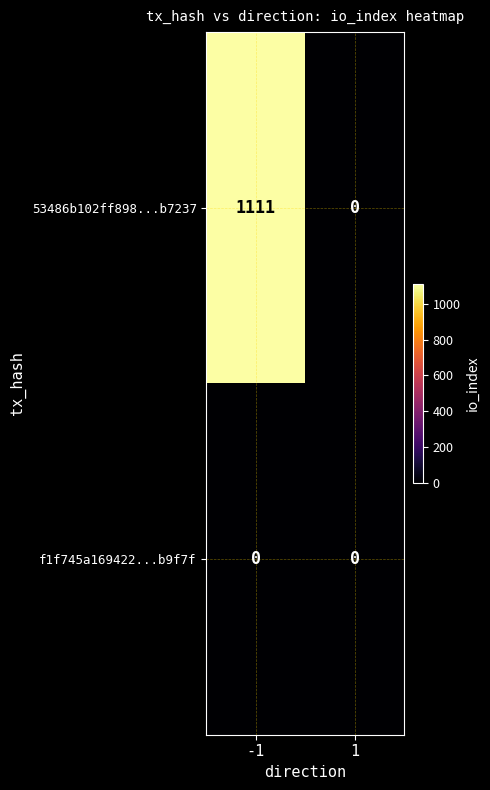

What is the total value across all series at -1?

1111